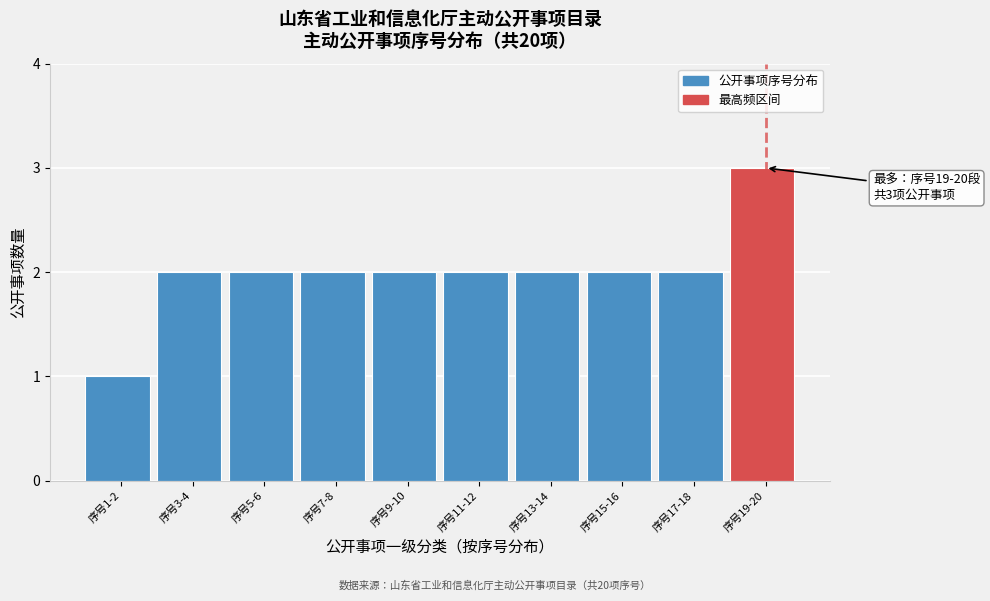

Reading left to right, transcribe all the data shown in this chart.

序号1-2=1	序号3-4=2	序号5-6=2	序号7-8=2	序号9-10=2	序号11-12=2	序号13-14=2	序号15-16=2	序号17-18=2	序号19-20=3